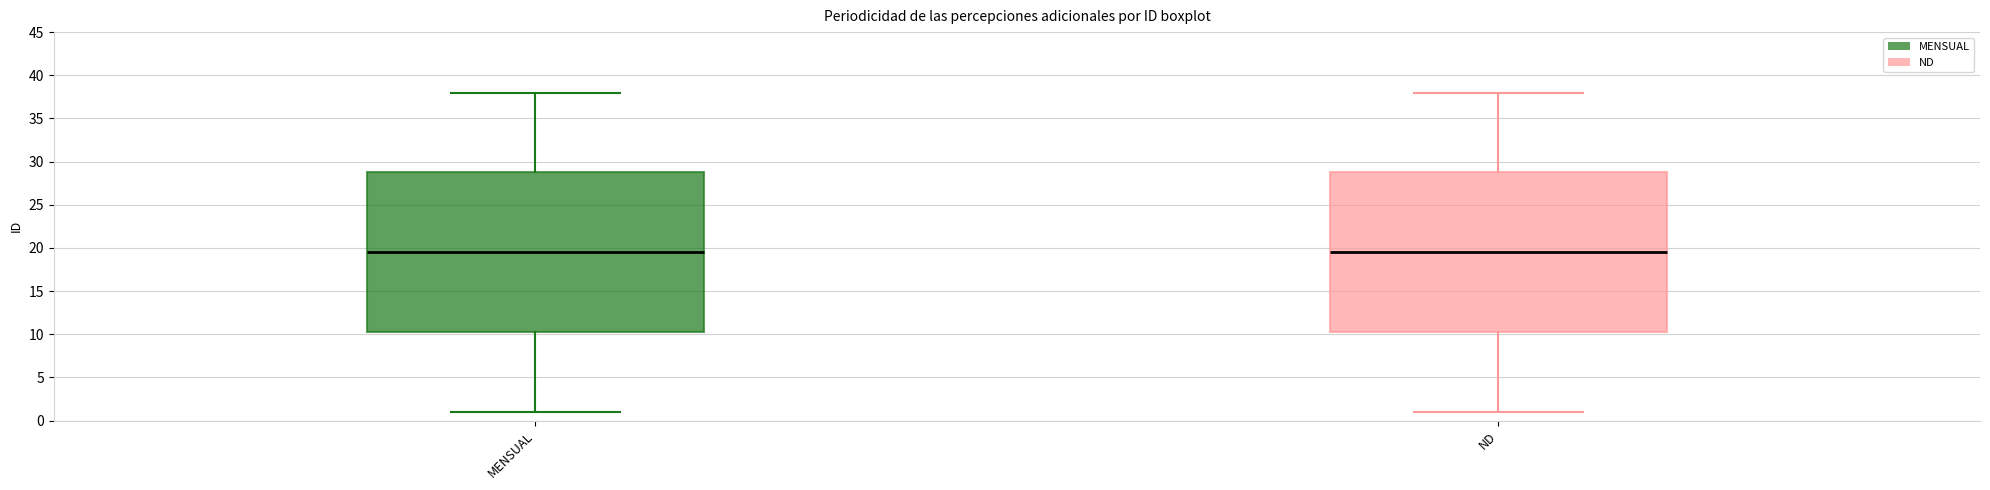

Reading left to right, read every box against the y-axis: the position of its median line, the range the box covers, and the ends of its whiskers. The values are not printed on the chart, so give them approximately, as read against the axis.

MENSUAL: median 19.5, box 10.5 to 29.0, whiskers 1.0 to 38.0
ND: median 19.5, box 10.5 to 29.0, whiskers 1.0 to 38.0